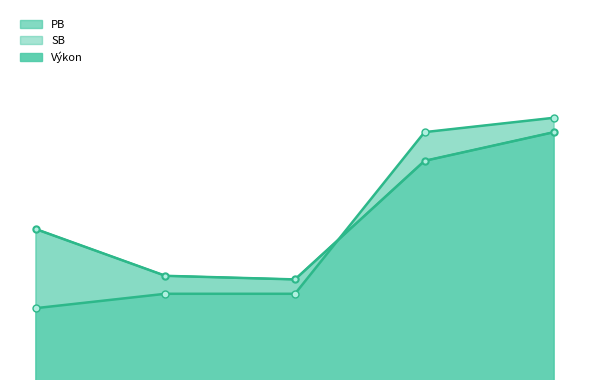

Reading left to right, transcribe all the data shown in this chart.

PB: 10.2	10.1	10.1	10.4	10.5
SB: 10.2	10.1	10.1	10.4	10.5
Výkon: 10.0	10.1	10.1	10.5	10.6